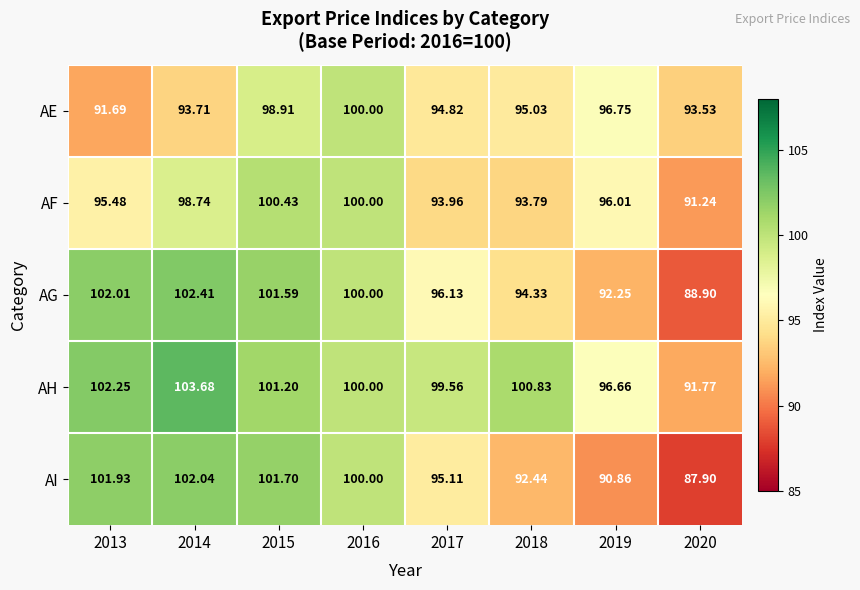

Count the number of data series in this chart.

5